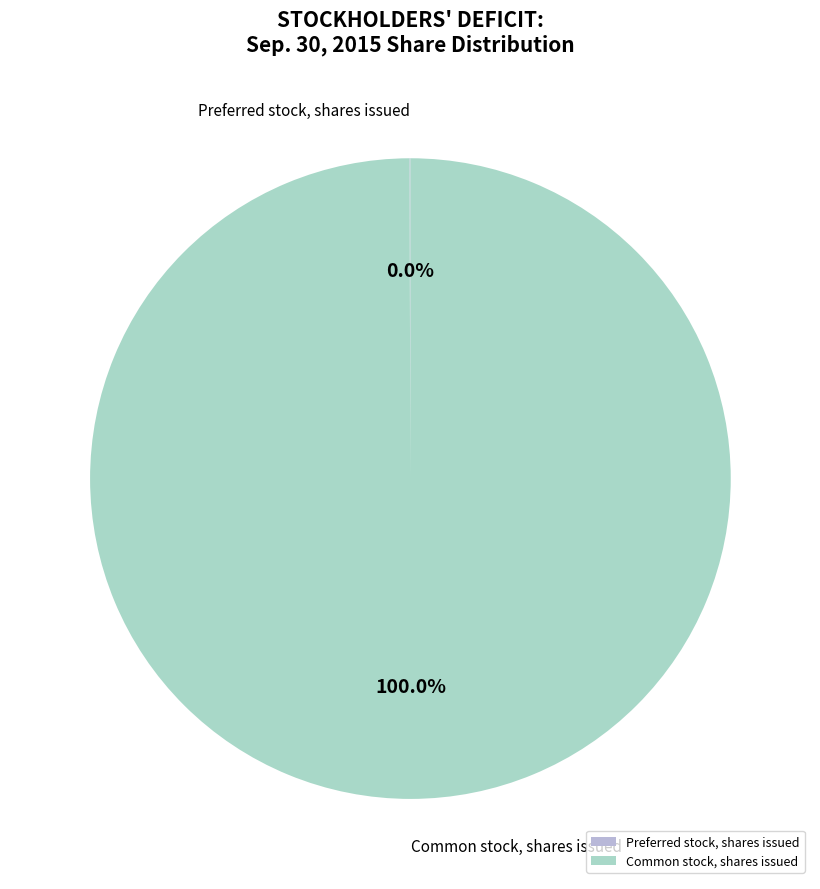

Is Common stock, shares issued the majority of the pie?

Yes